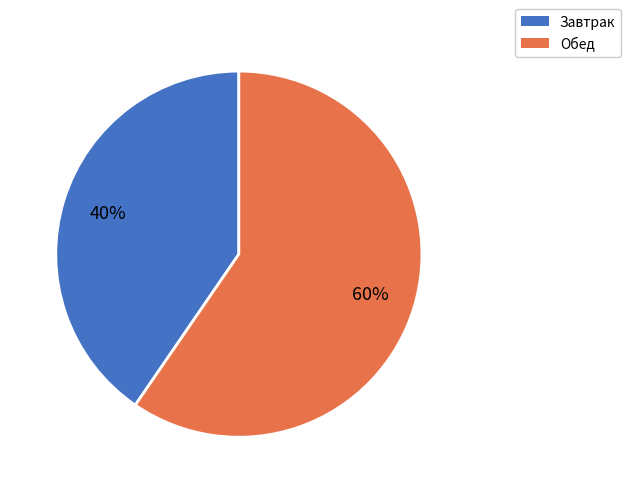

Rank the categories by value from lowest to highest.

Завтрак, Обед